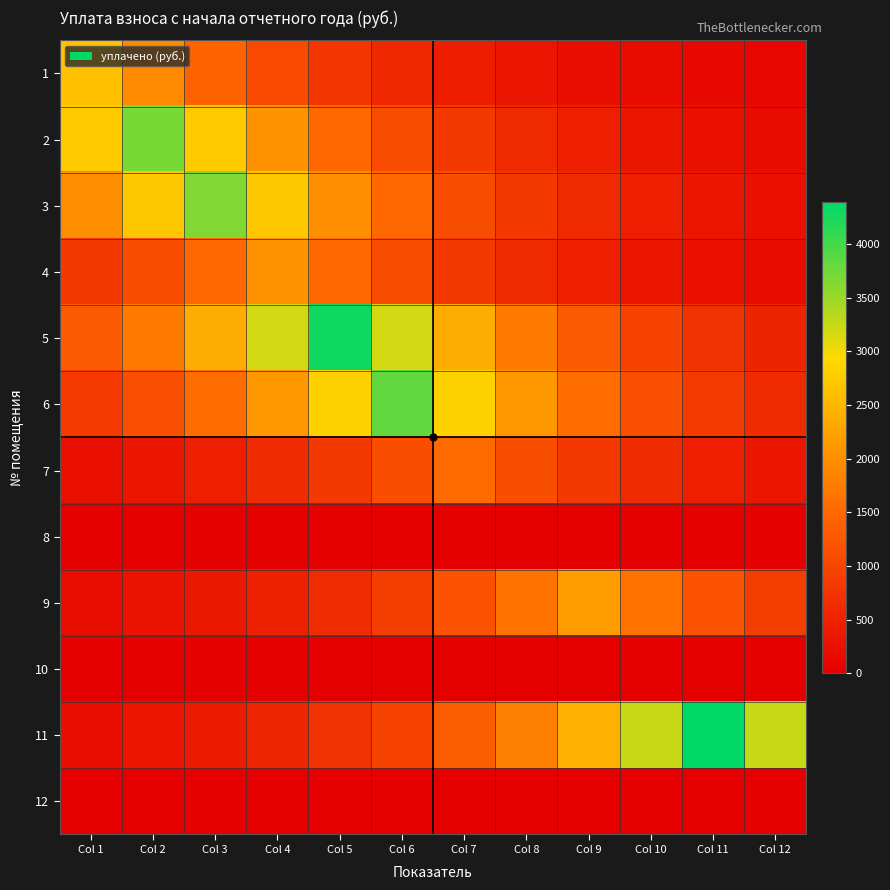

How many data points does each series have?

12